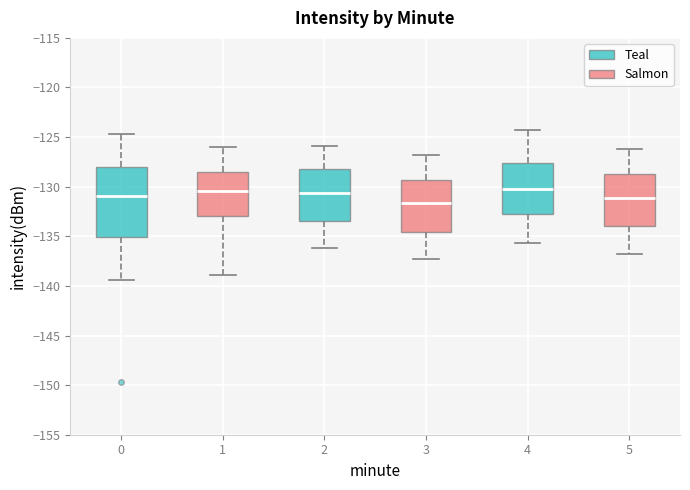

Which box is the tallest, from its lower edge to its upper edge?

0